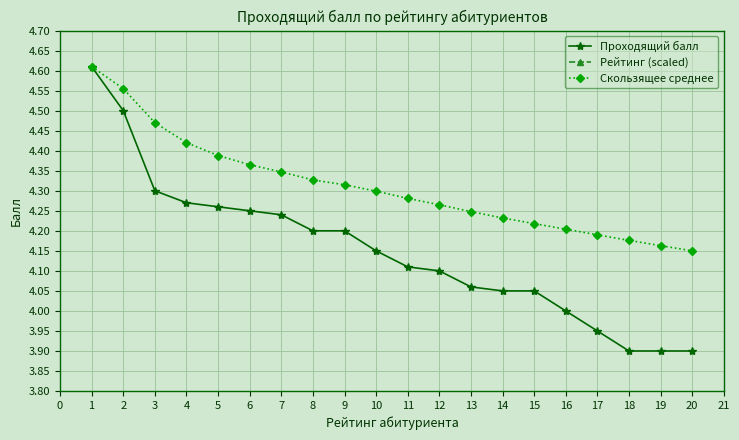

True or false: Рейтинг (scaled) and Скользящее среднее cross at least once.

False